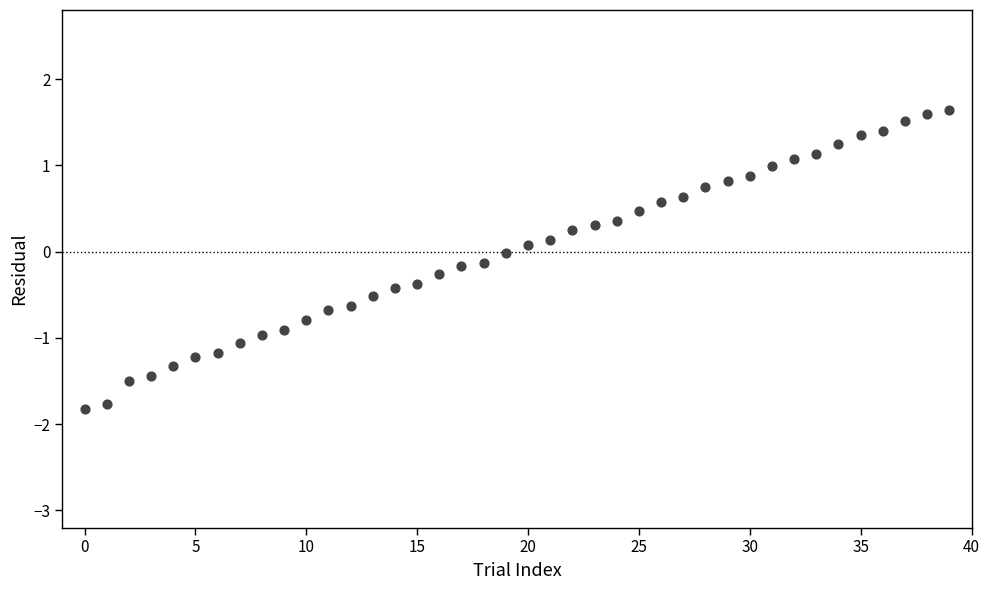

What is the range of Y values (max minus min)?

3.5